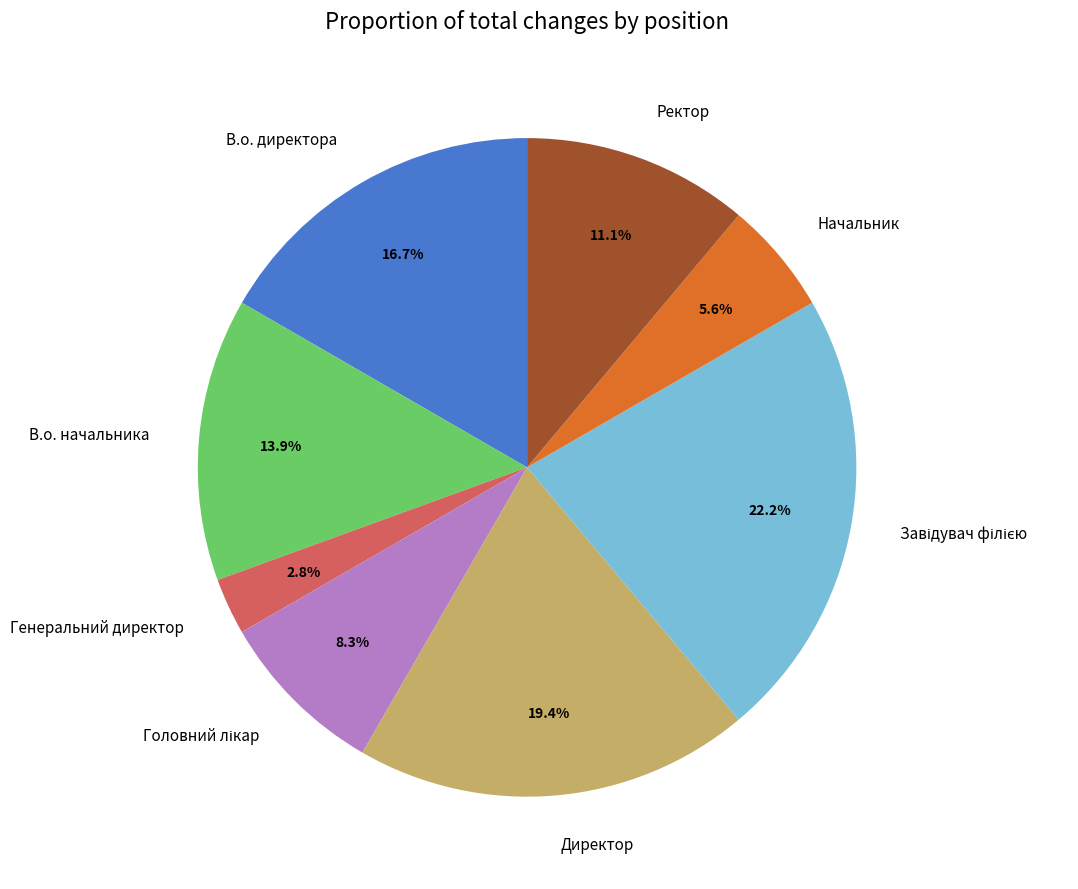

How much of the chart is everything except Ректор?

88.9%